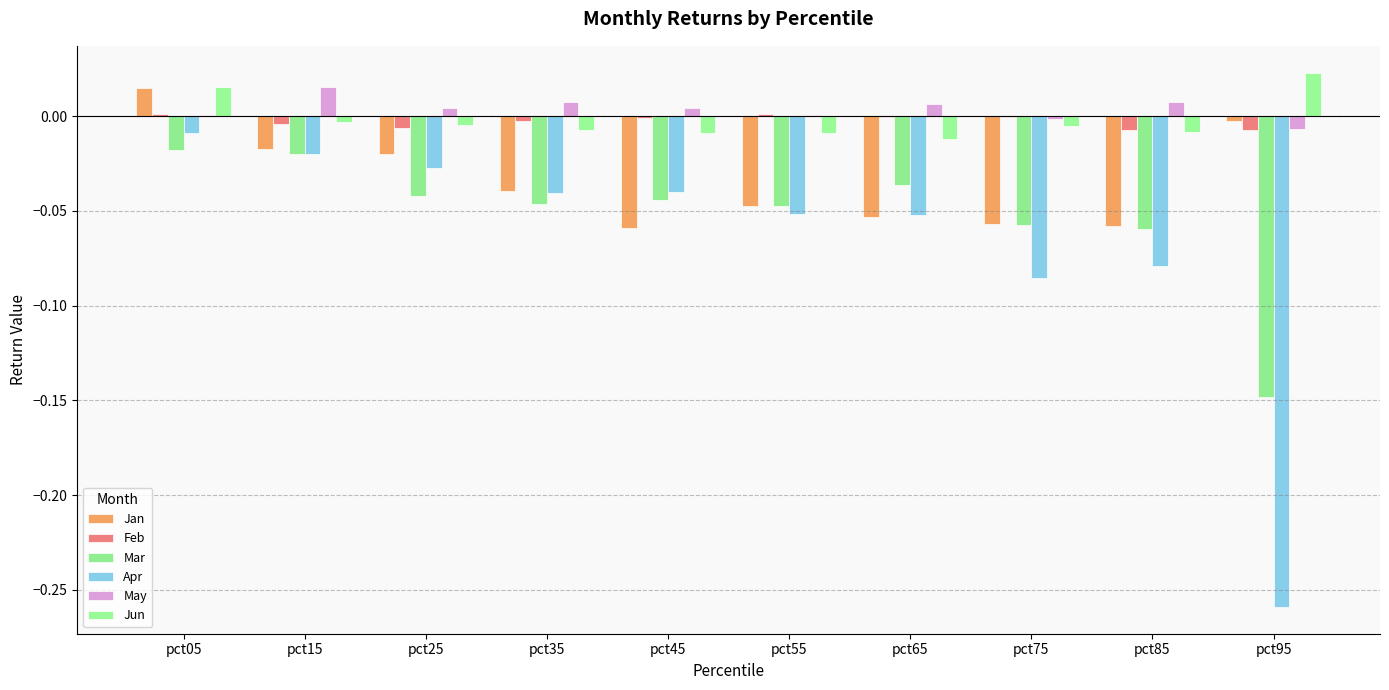

At which label does Feb reach its minimum?

pct95